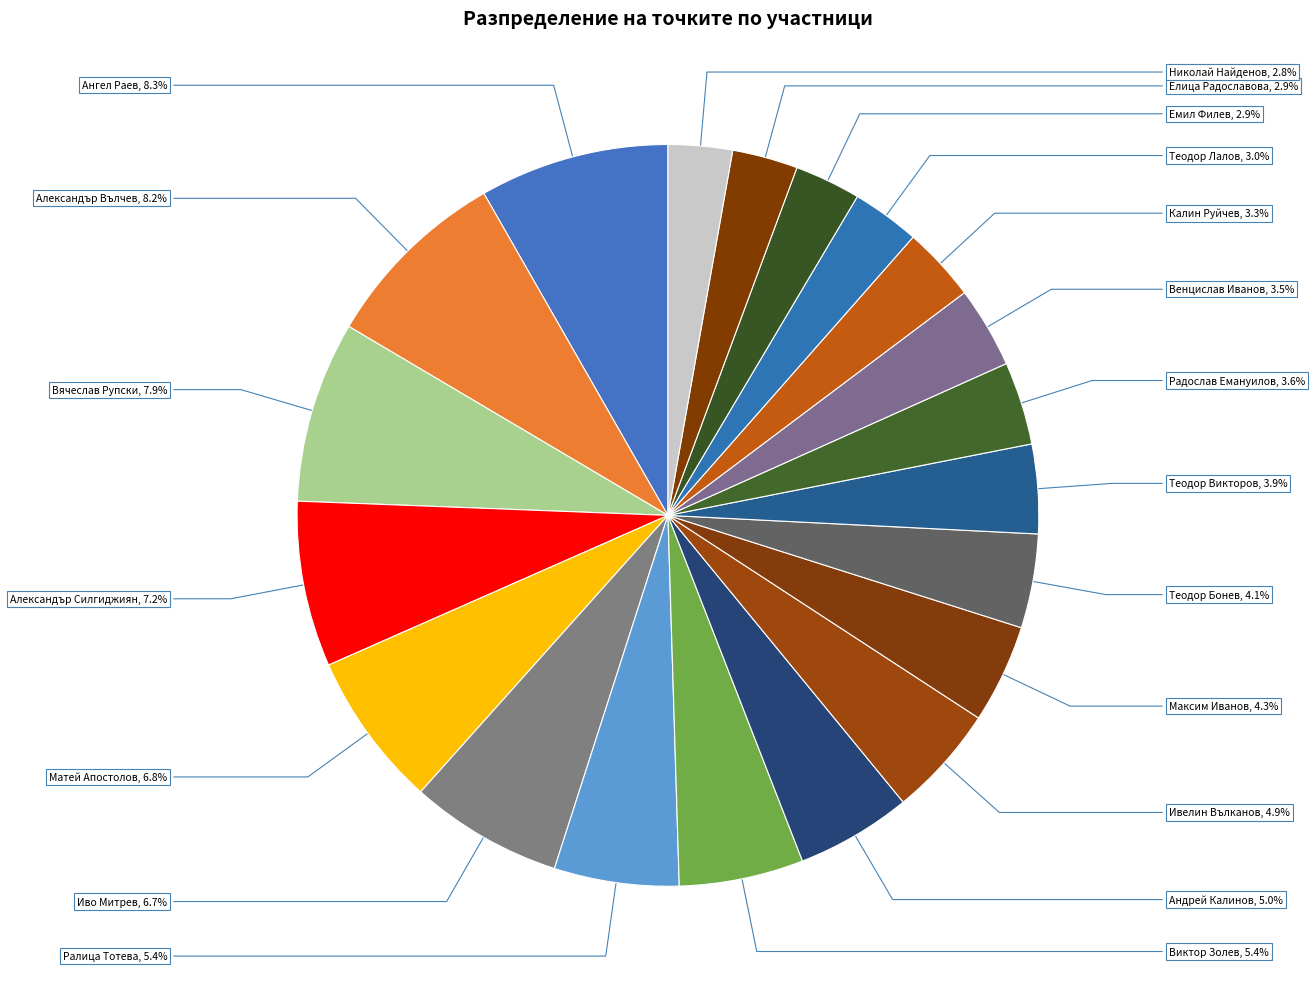

Count the number of slices in the pie.

20